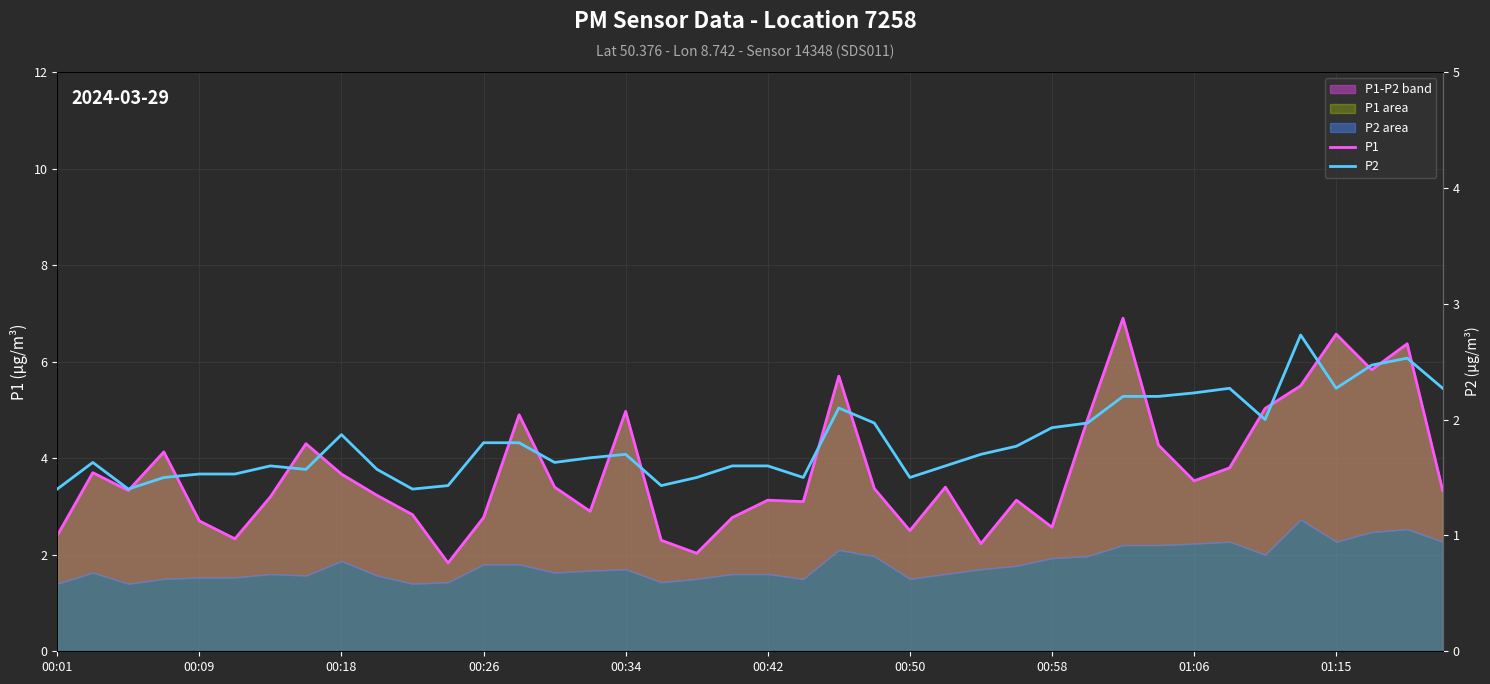

What is the spread (max minus min) of values at 25?

1.8